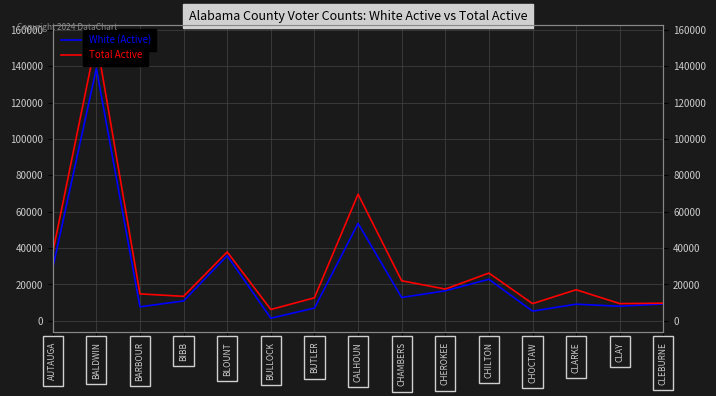

At which category does the chart reach its minimum across all series?

BULLOCK